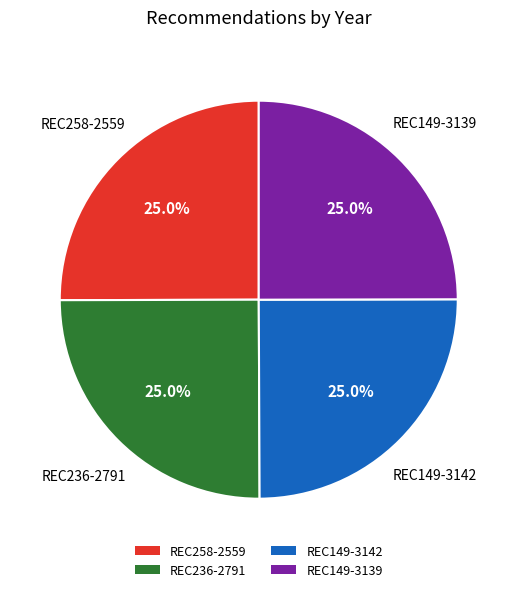

How much of the chart is everything except REC149-3142?

75.0%